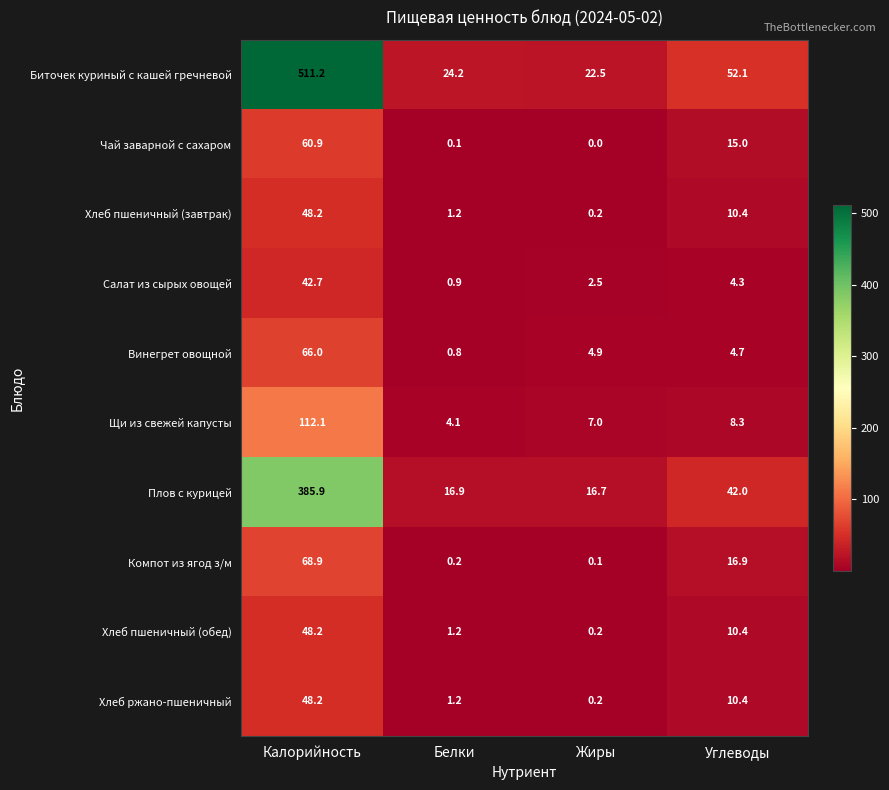

Is it true that Биточек куриный с кашей гречневой equals 14.0 at Жиры?

False